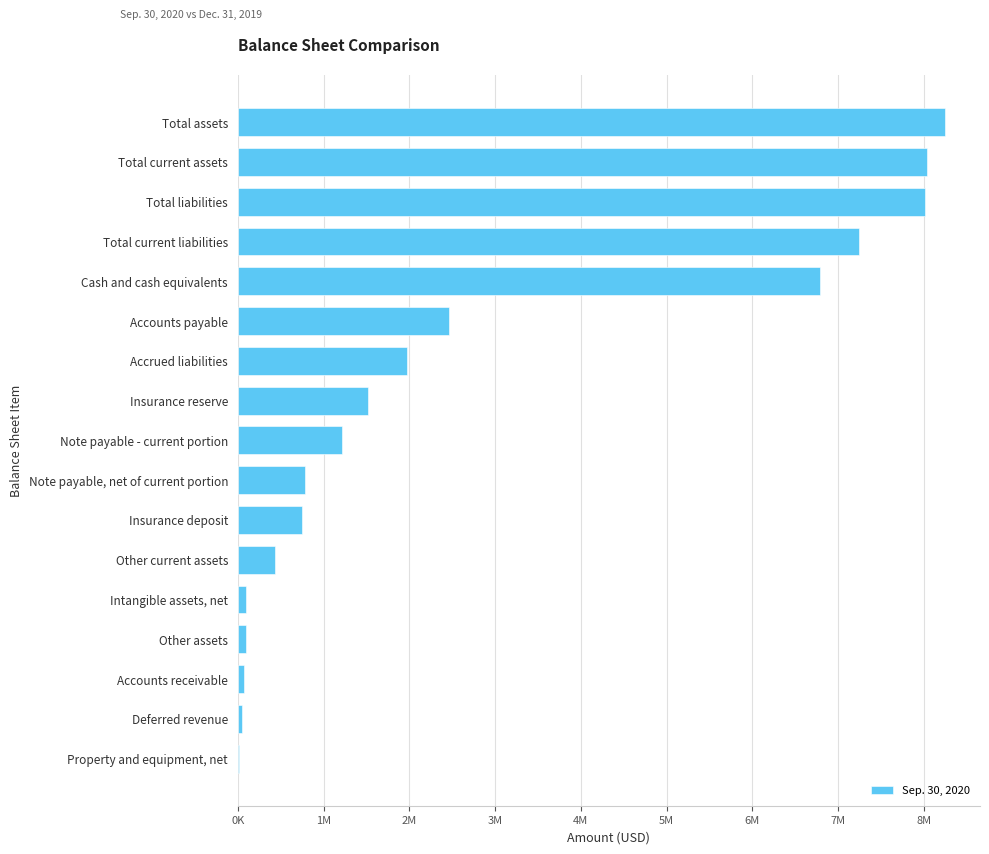

Which label corresponds to the largest value in the chart?

Total assets